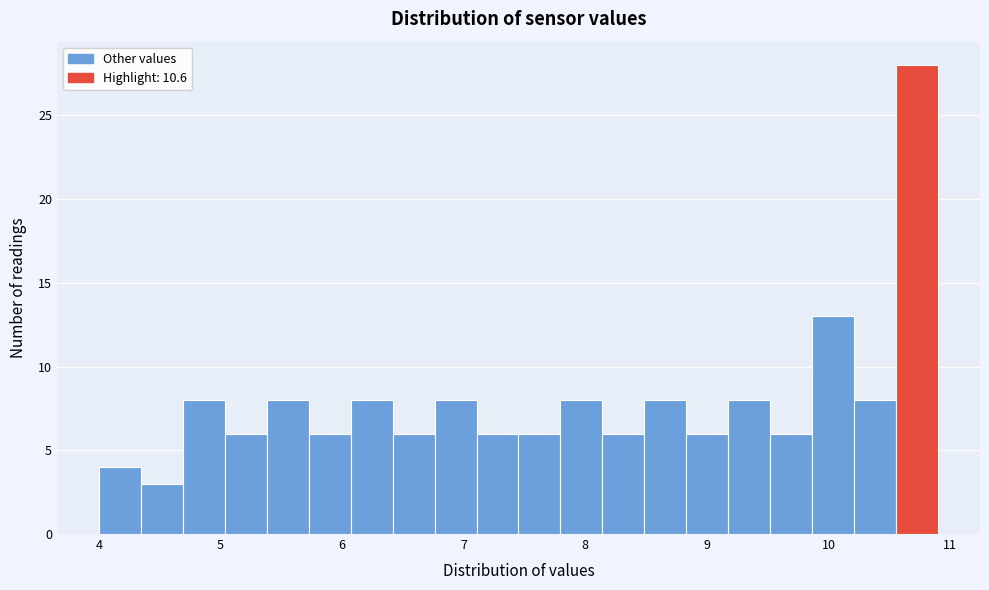

Around what value on the x-axis is the tallest bar? Give the approximate position of its centre, as read against the axis.

10.7